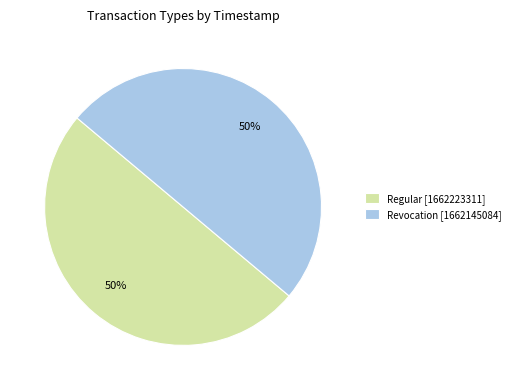

What is the ratio of the value at Revocation [1662145084] to the value at Regular [1662223311]?

1.0